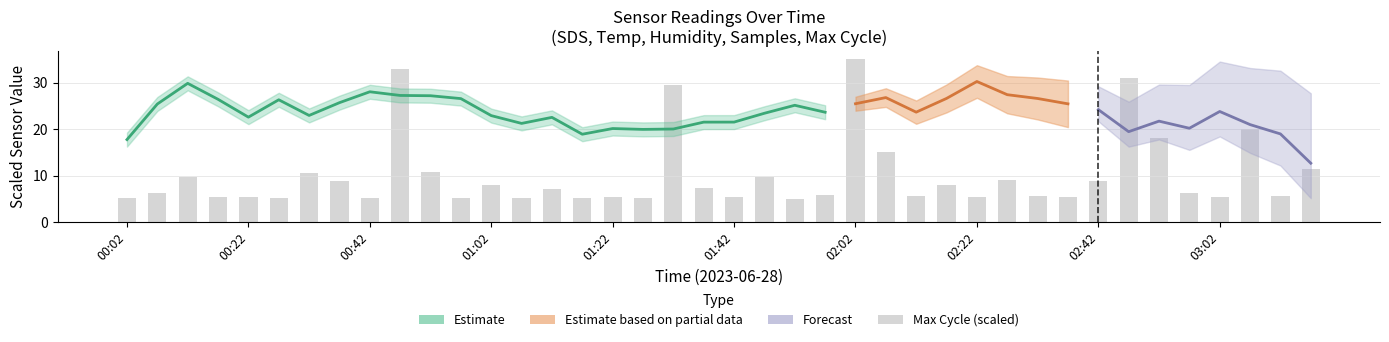

What is the average value?

10.2